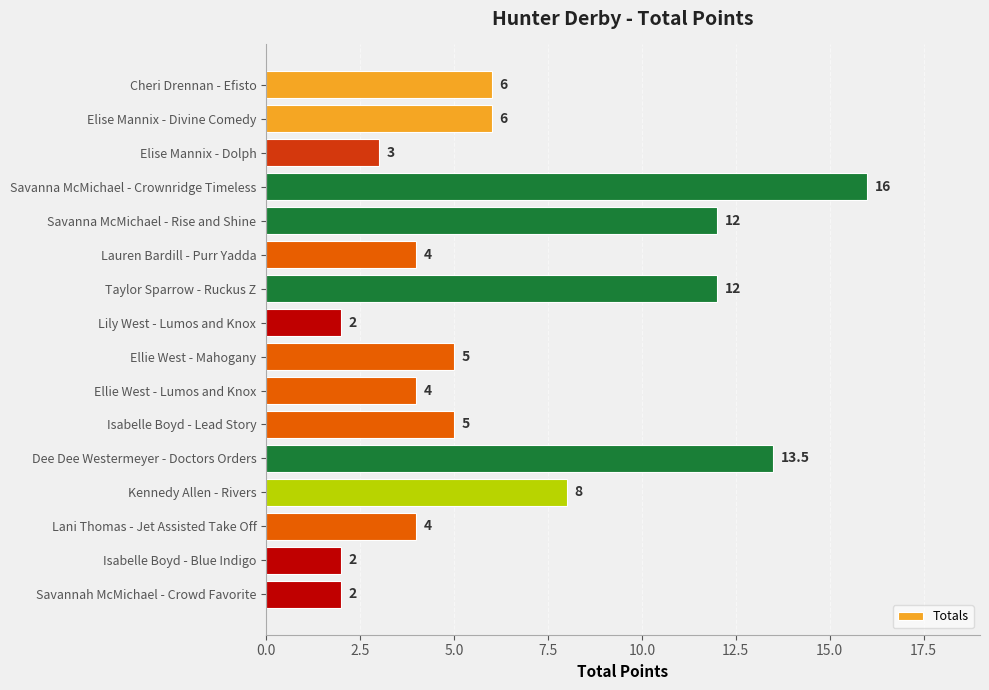

What is the difference between the maximum and minimum values?

14.0